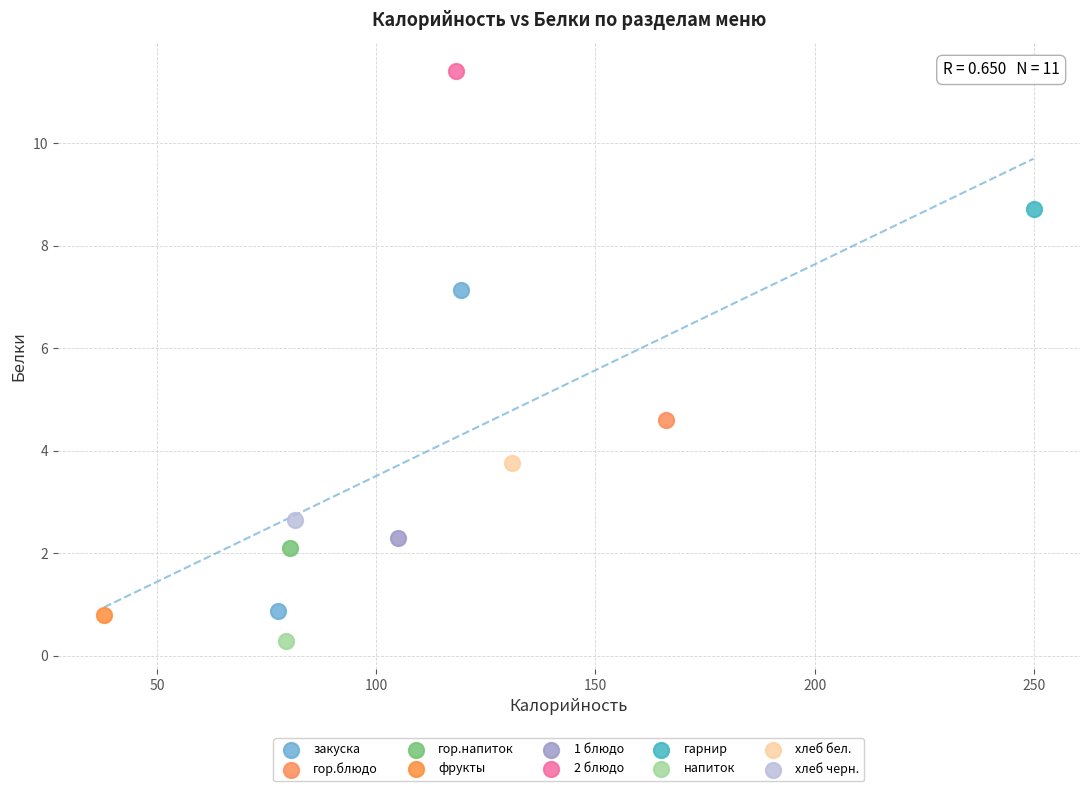

What are all the series names shown in the legend?

закуска, гор.блюдо, гор.напиток, фрукты, 1 блюдо, 2 блюдо, гарнир, напиток, хлеб бел., хлеб черн.